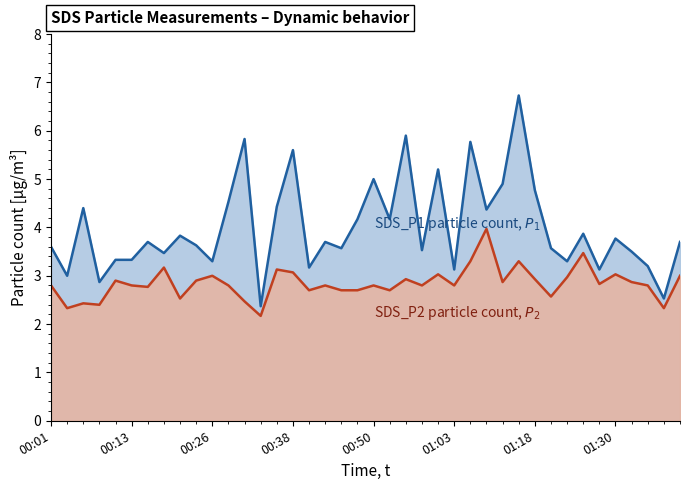

Does the chart display data point markers on the line(s)?

No